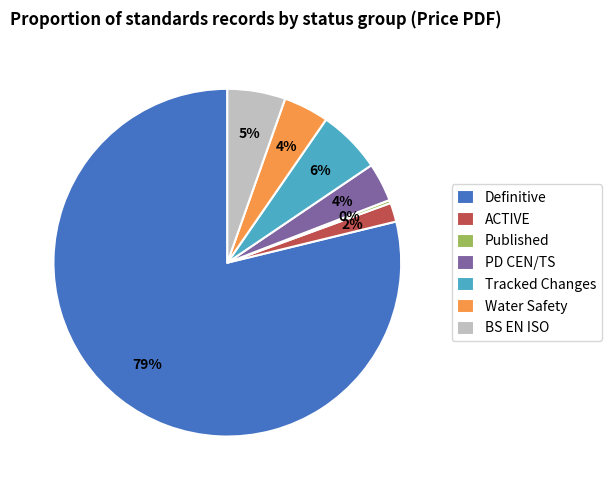

Does BS EN ISO account for over 50% of the chart?

No